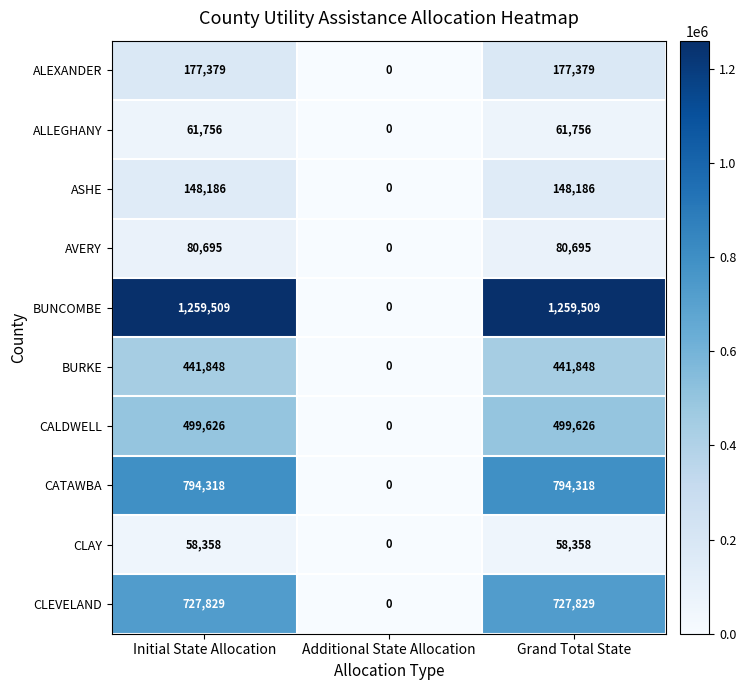

What is the spread (max minus min) of values at Grand Total State?

1201151